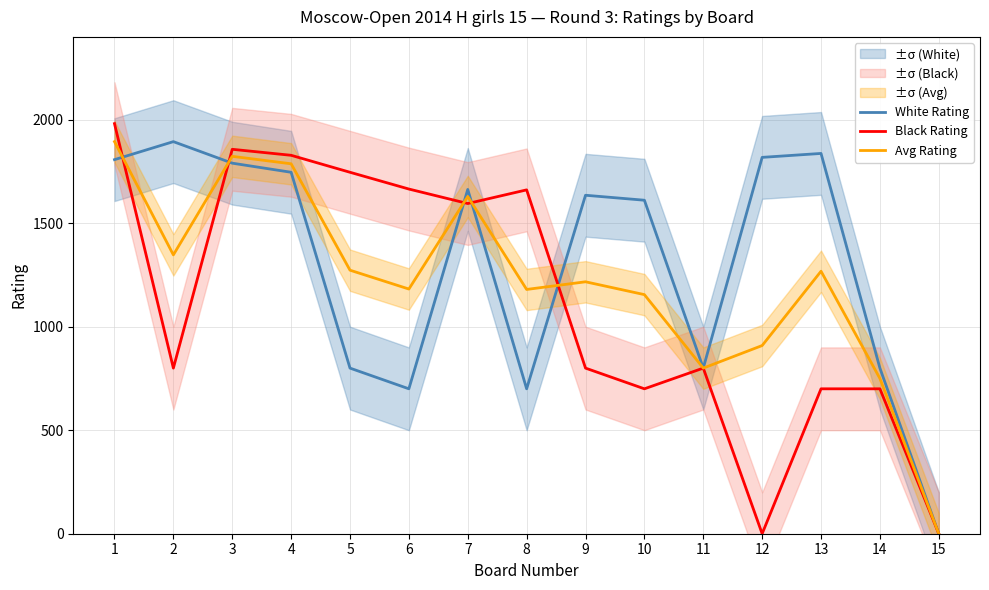

At which category does Avg Rating reach its first local valley?

2